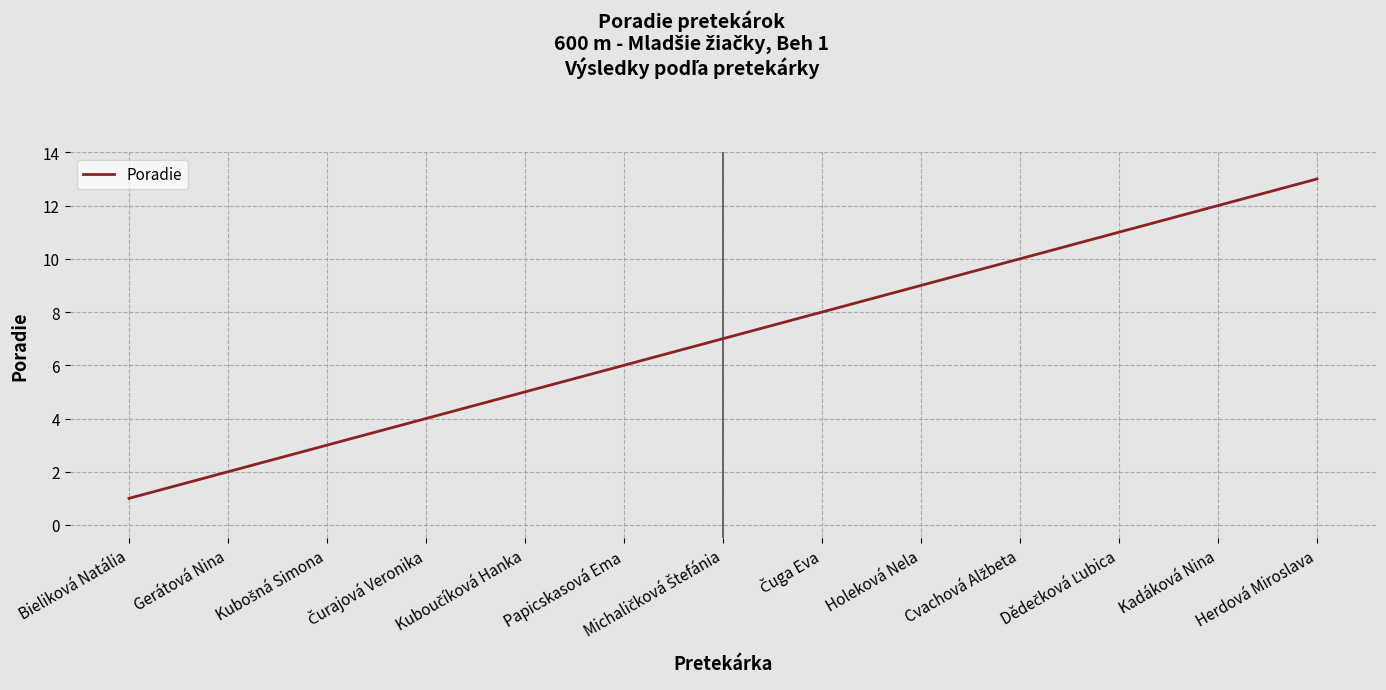

Count the number of categories in the chart.

13